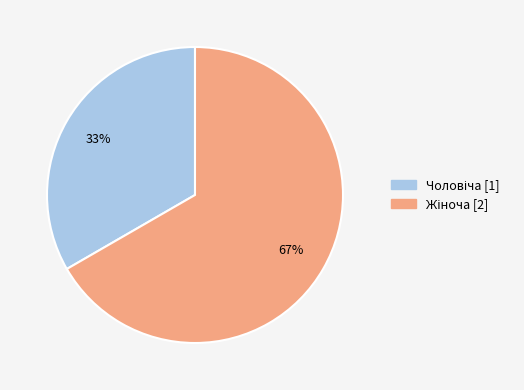

Does any single category account for the majority?

Yes